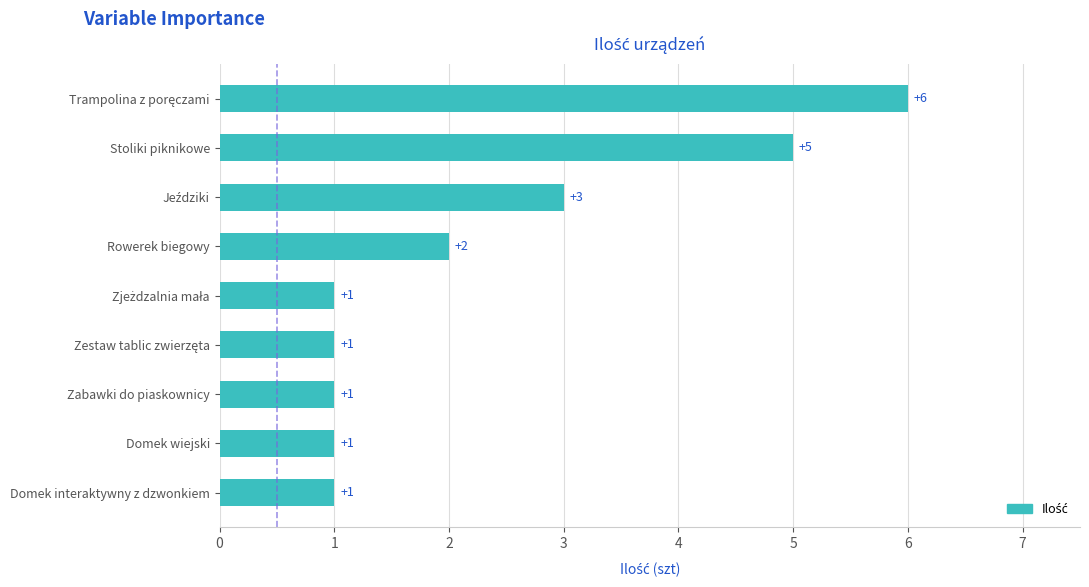

How many bars are there in total?

9